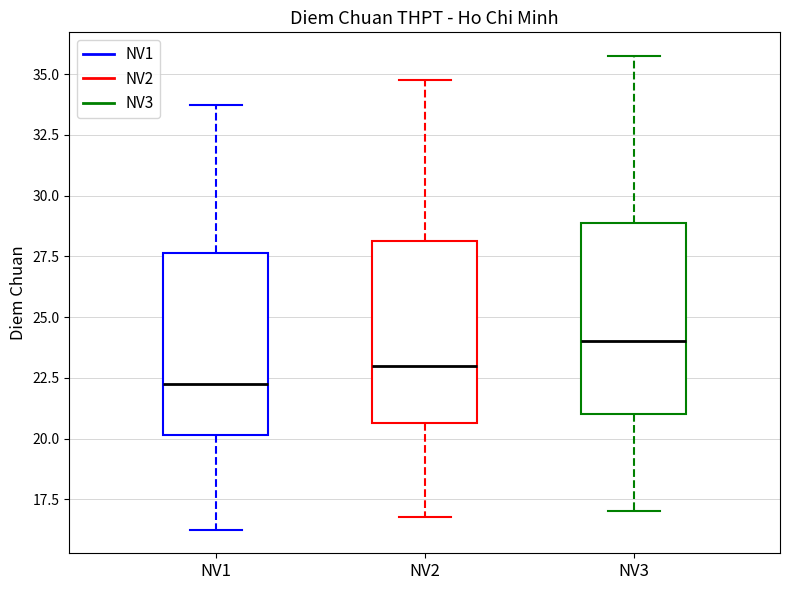

Reading left to right, transcribe this box plot: for each box, give where its median line is, the range the box spans, and where its two whiskers end, as read against the y-axis. The values are not printed on the chart, so give them approximately, as read against the axis.

NV1: median 22.5, box 20.0 to 27.5, whiskers 16.5 to 34.0
NV2: median 23.0, box 20.5 to 28.0, whiskers 17.0 to 35.0
NV3: median 24.0, box 21.0 to 29.0, whiskers 17.0 to 36.0